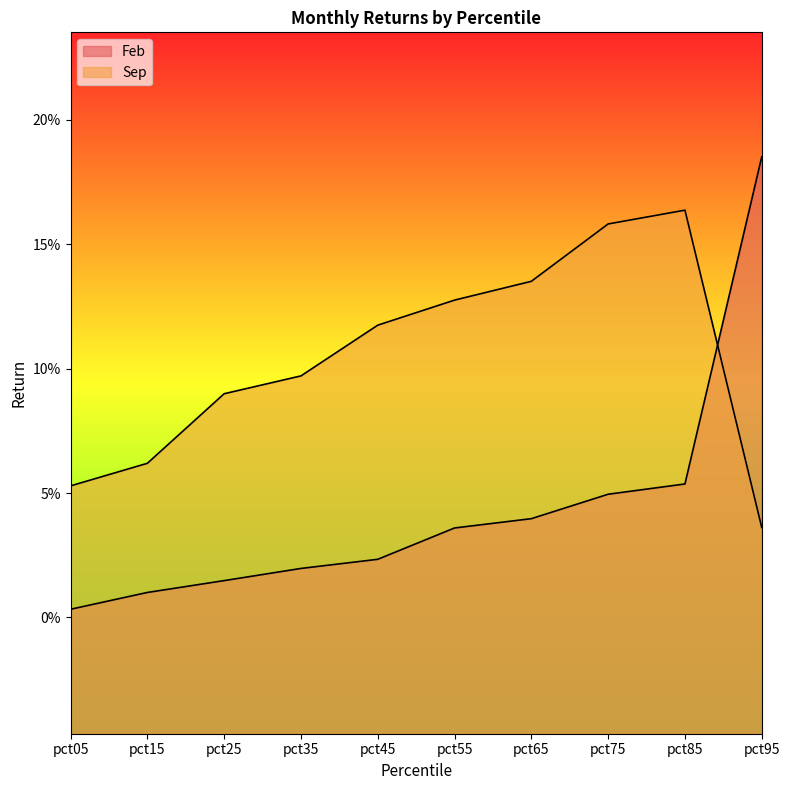

What is the maximum value for Feb?

0.2